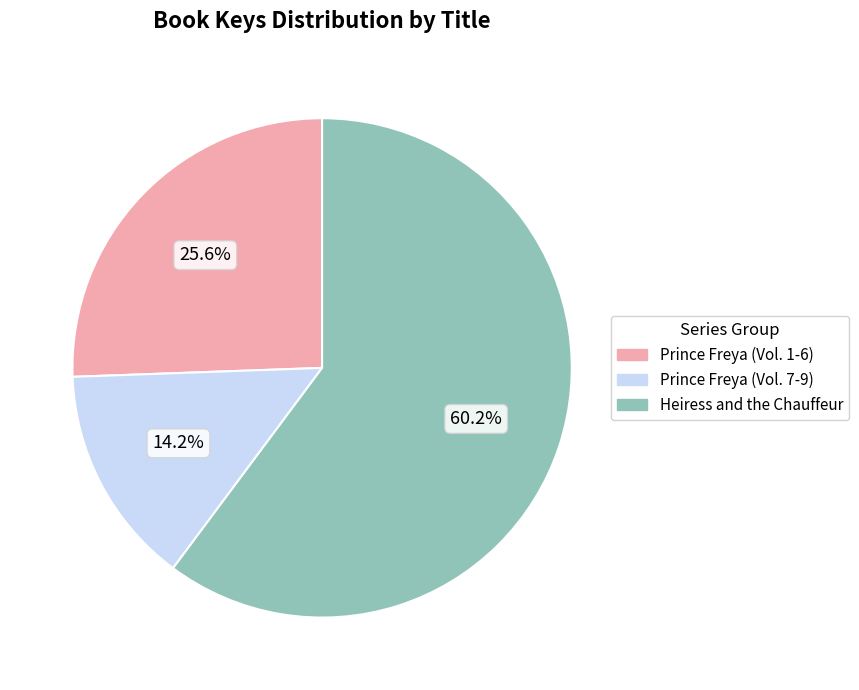

Which slice is the smallest?

Prince Freya (Vol. 7-9)